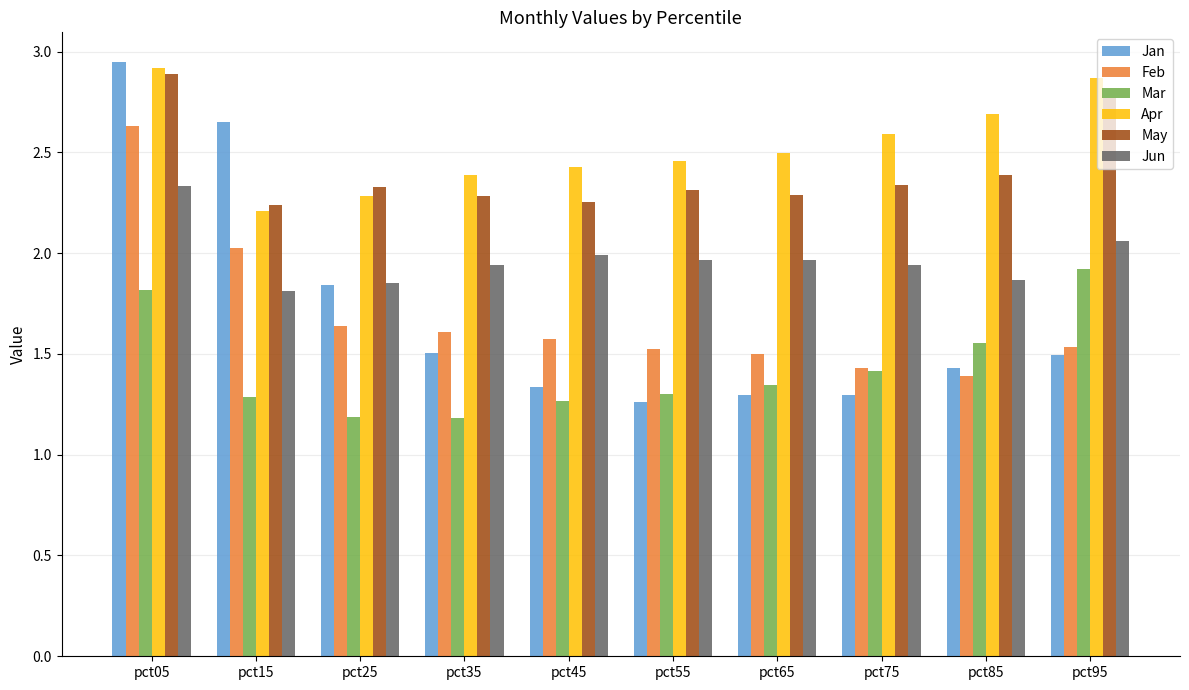

Which series has the widest spread of values?

Jan